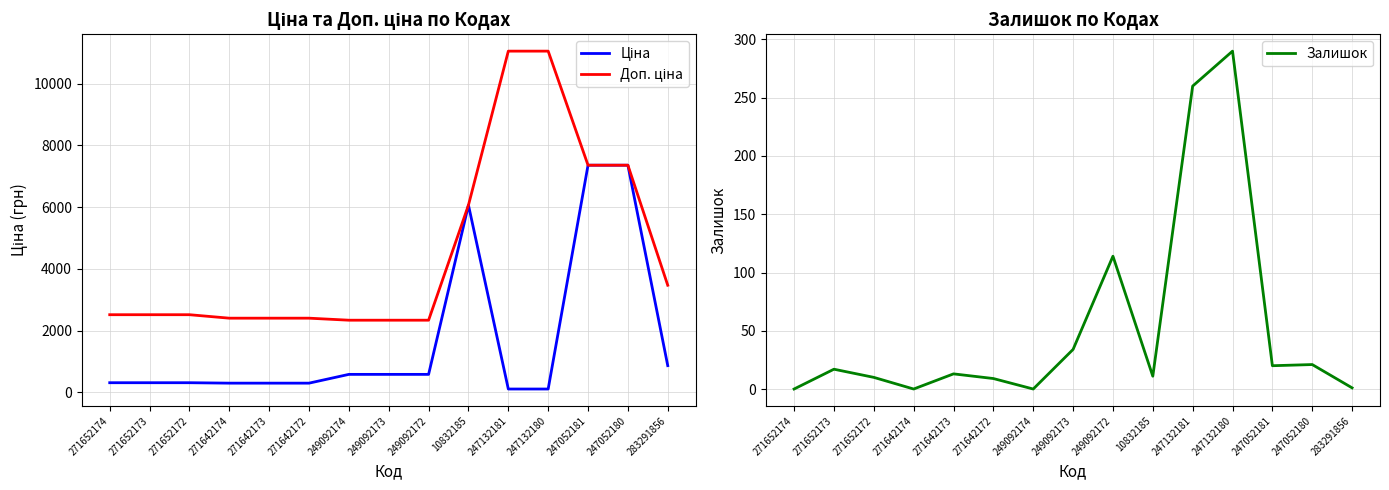

Between 247132181 and 247052181, which series saw the biggest shift?

Ціна